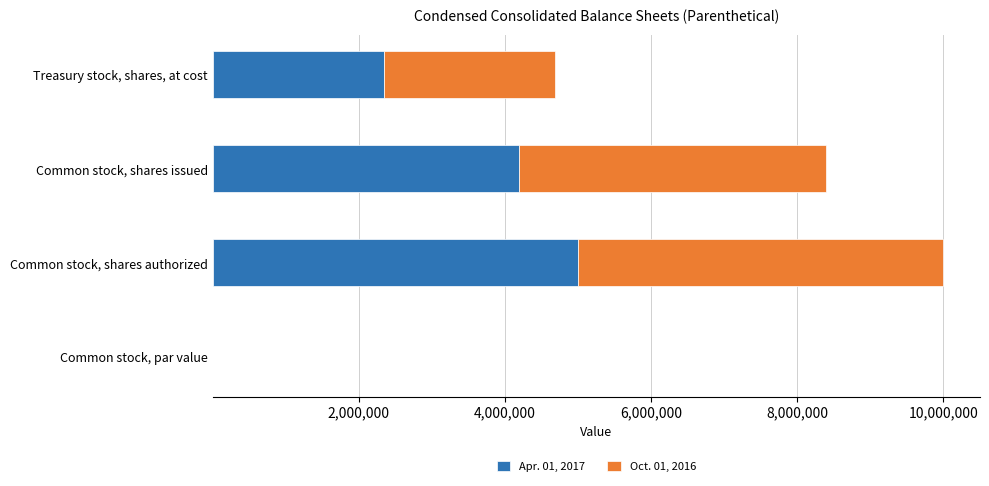

What is the total value across all series at Treasury stock, shares, at cost?

4677990.0